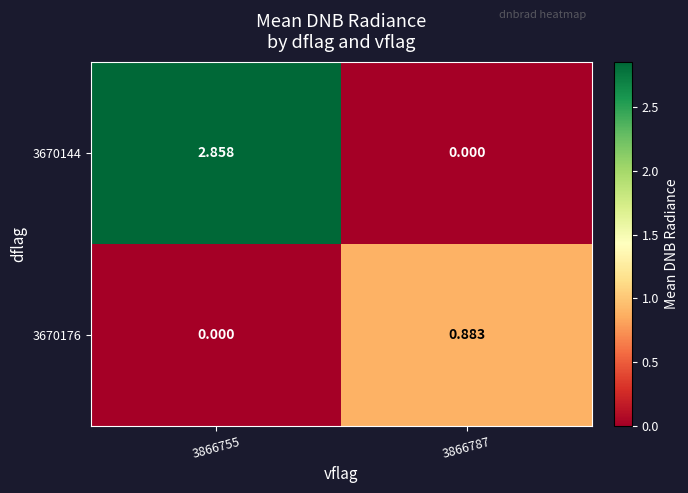

Is the value of 3670176 at 3866755 greater than the value of 3670144 at 3866755?

No